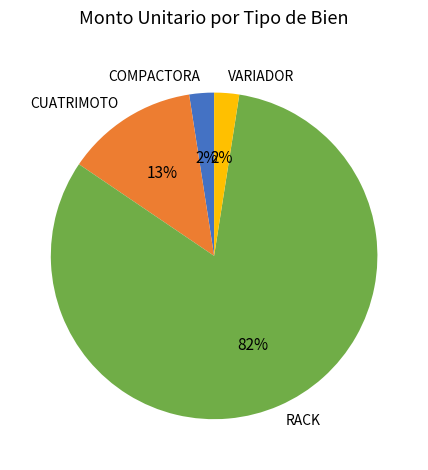

Approximately how many times larger is the value at RACK compared to CUATRIMOTO?

6.3